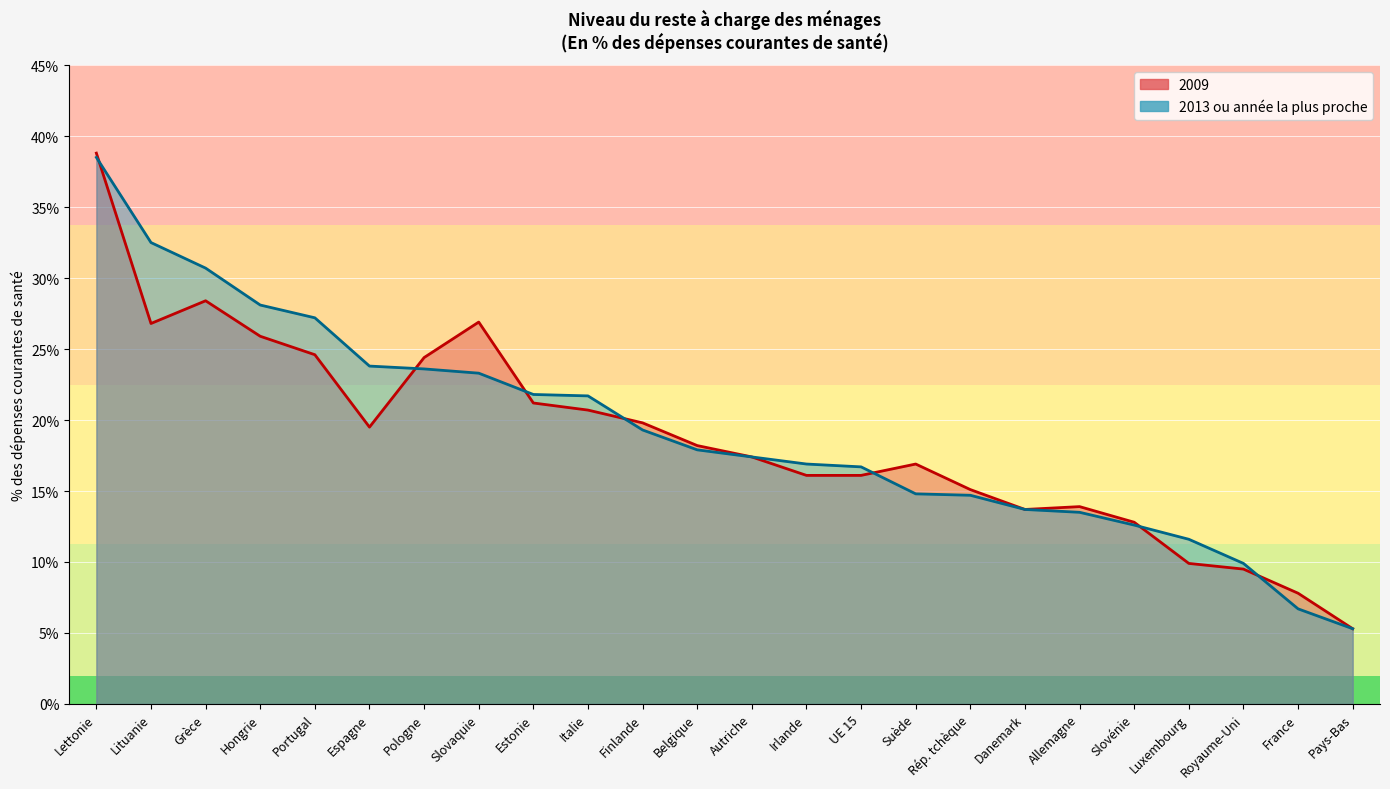

True or false: 2013 ou année la plus proche has a value of 31.2 at Italie.

False